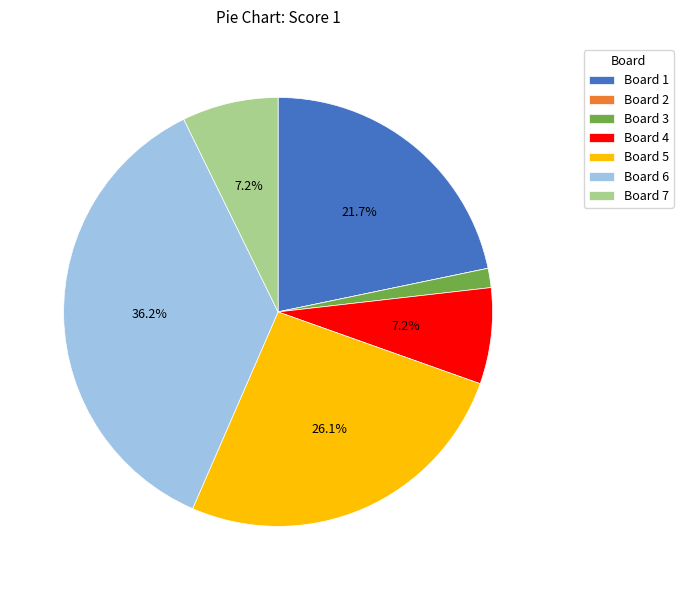

What is the ratio of the value at Board 4 to the value at Board 5?

0.3